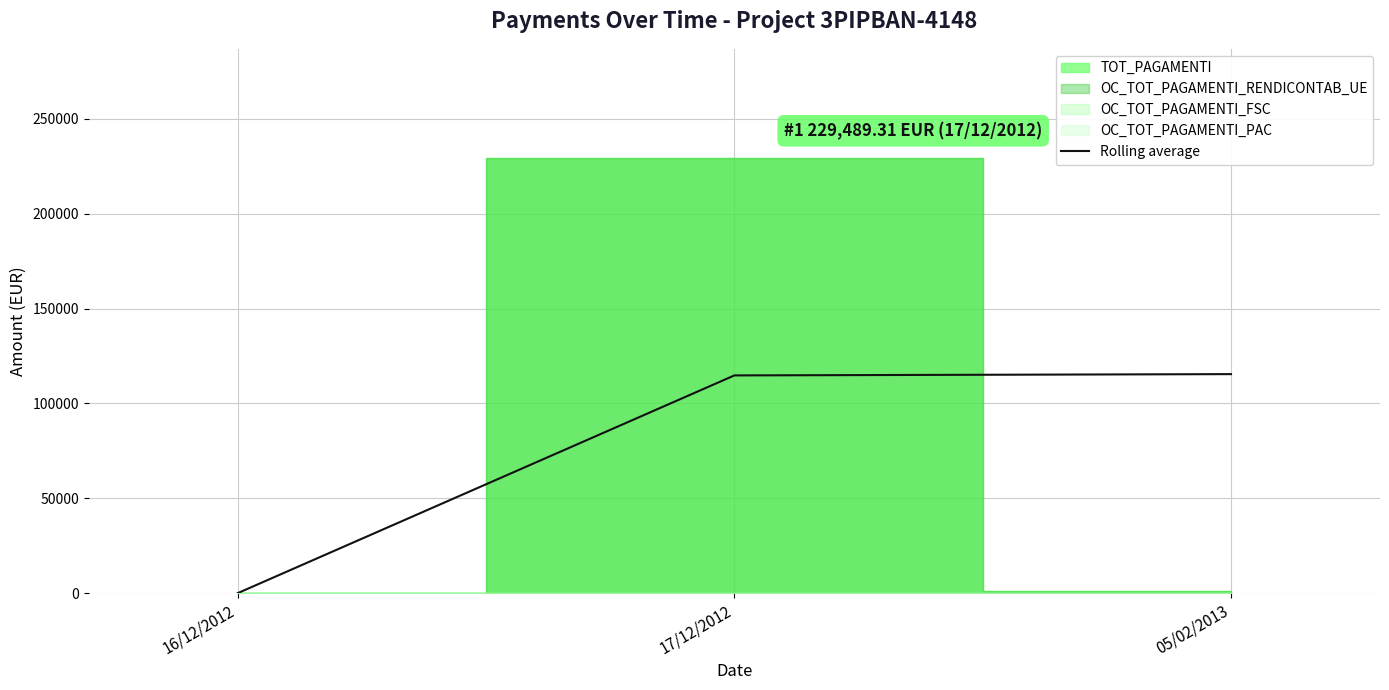

What is the difference between the values at 16/12/2012 and 17/12/2012?

114744.7